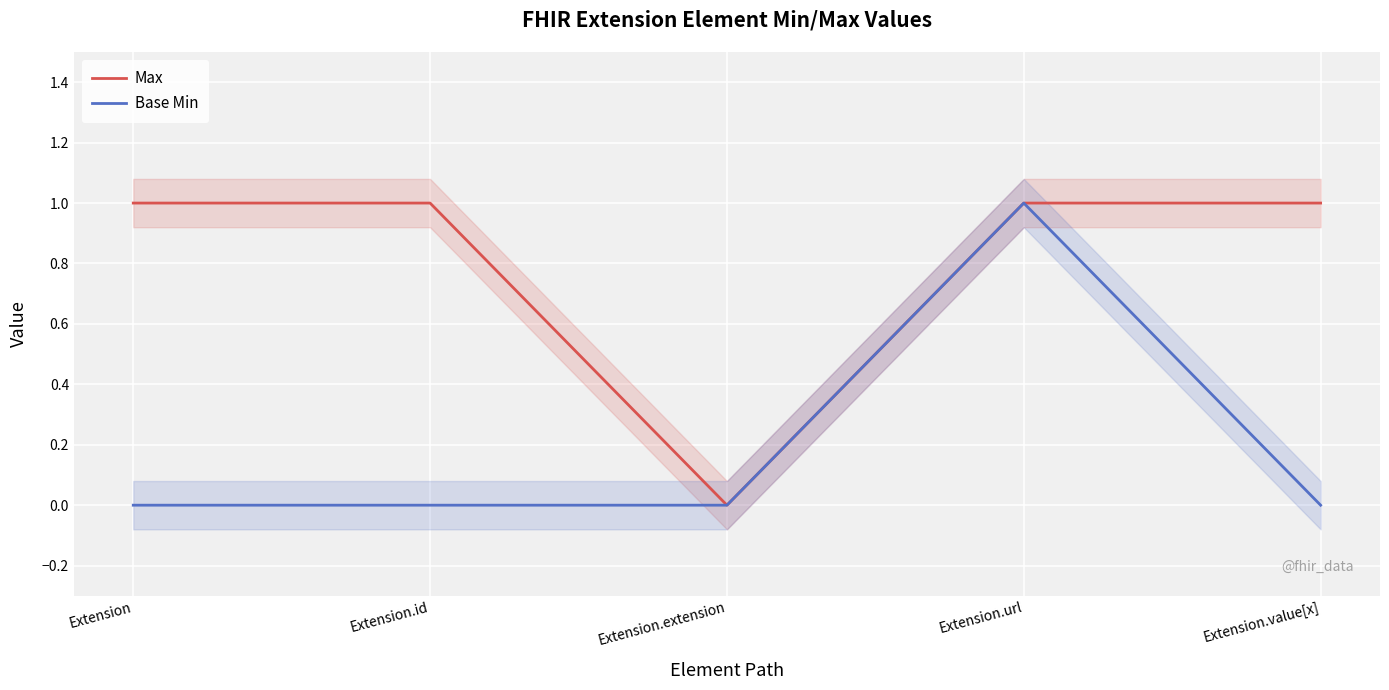

Between Extension and Extension.url, which is larger?

Extension